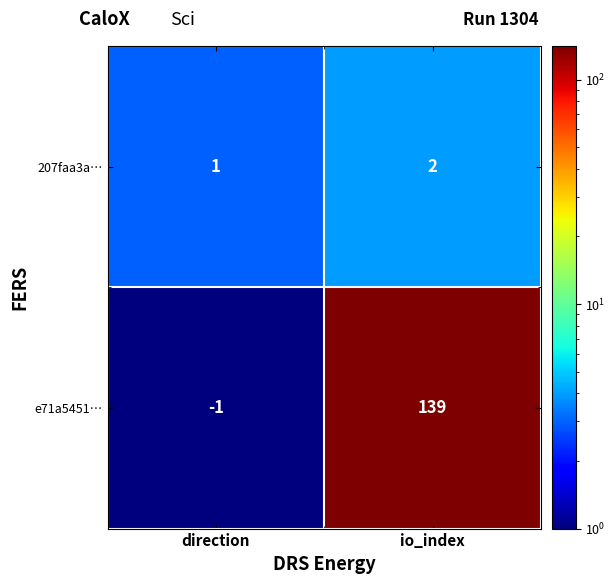

Between direction and io_index, which series saw the biggest shift?

e71a5451…